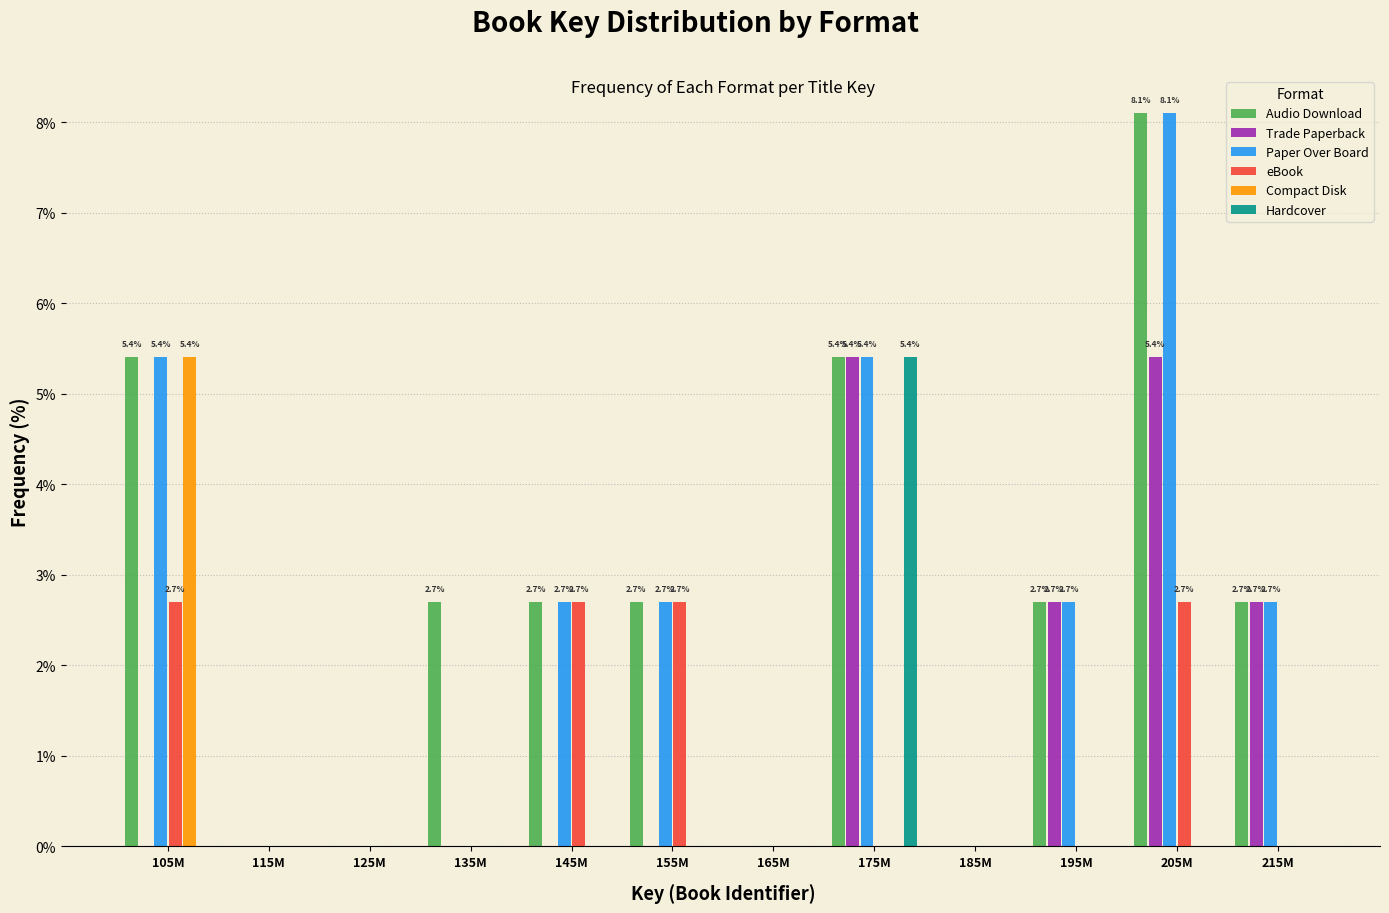

At which category is the sum across all series the highest?

205M